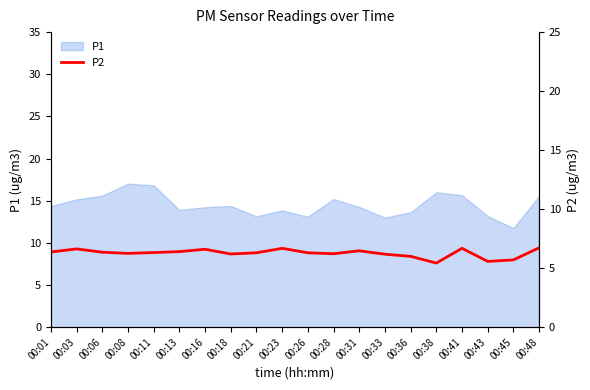

The value of P1 at 00:33 is 17.9. True or false?

False